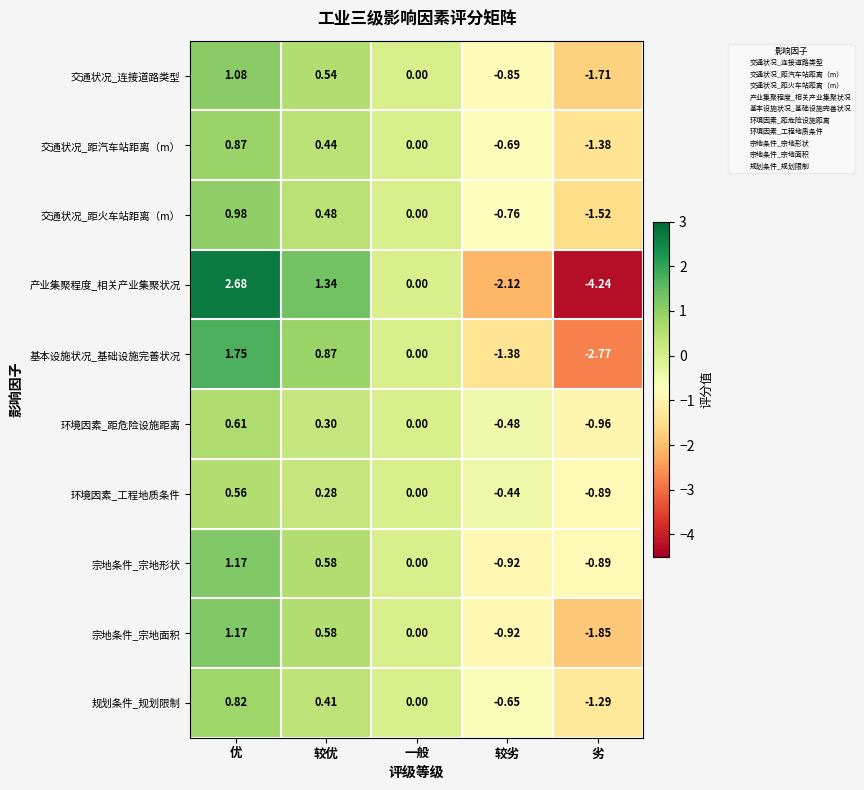

List the labels in order of 交通状况_连接道路类型 value, largest first.

优, 较优, 一般, 较劣, 劣